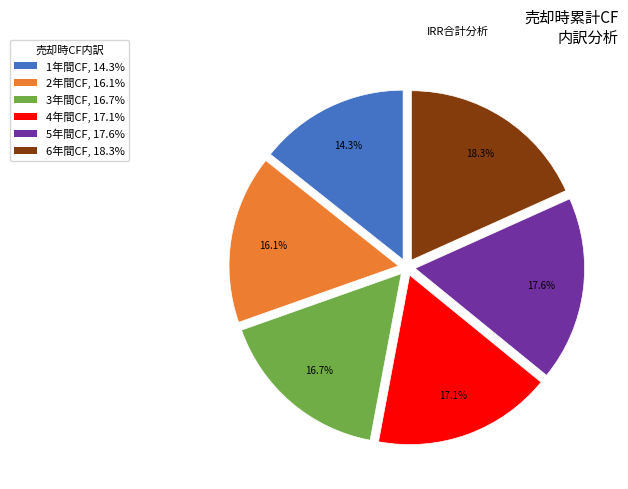

Does 1年間CF account for over 50% of the chart?

No